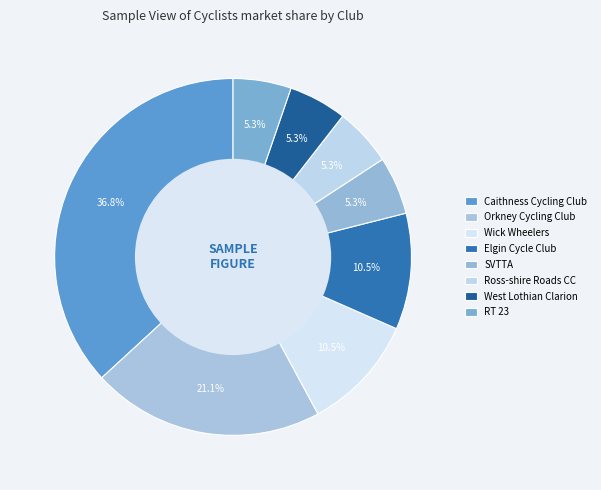

Count the number of slices in the pie.

8